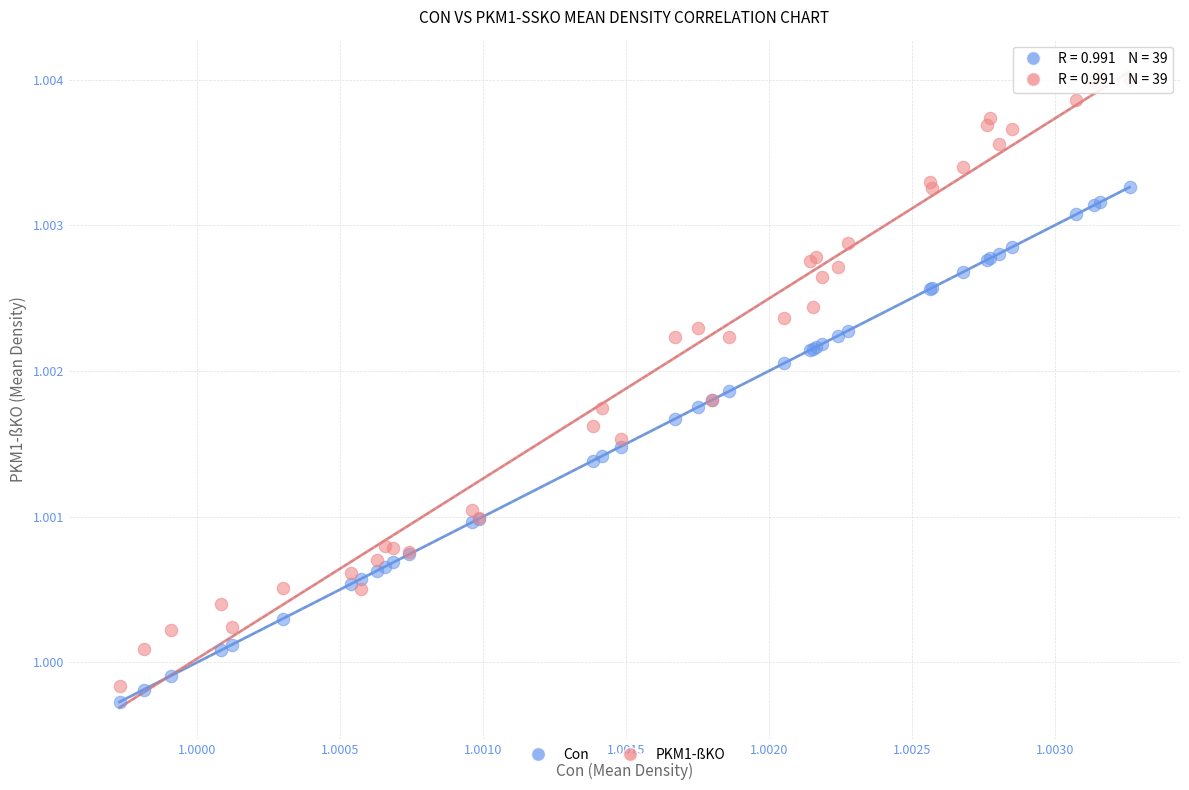

Which series contains the highest Y value?

PKM1-ßKO